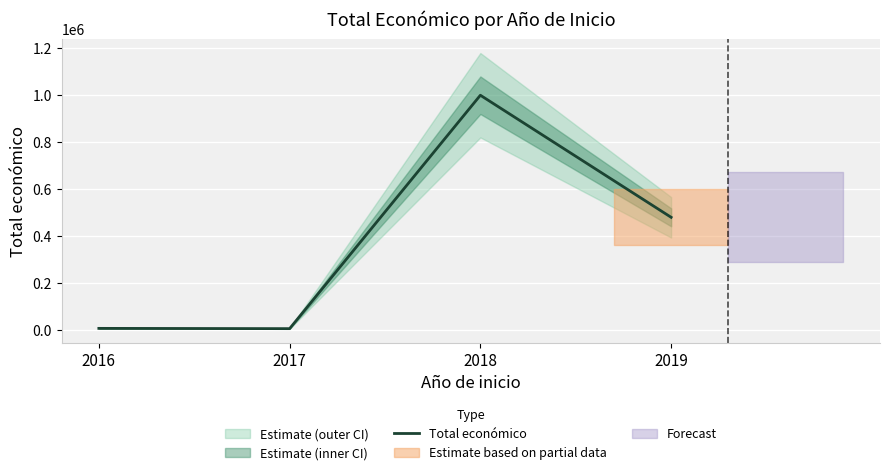

What is the value of the 2nd point from the left?

4840